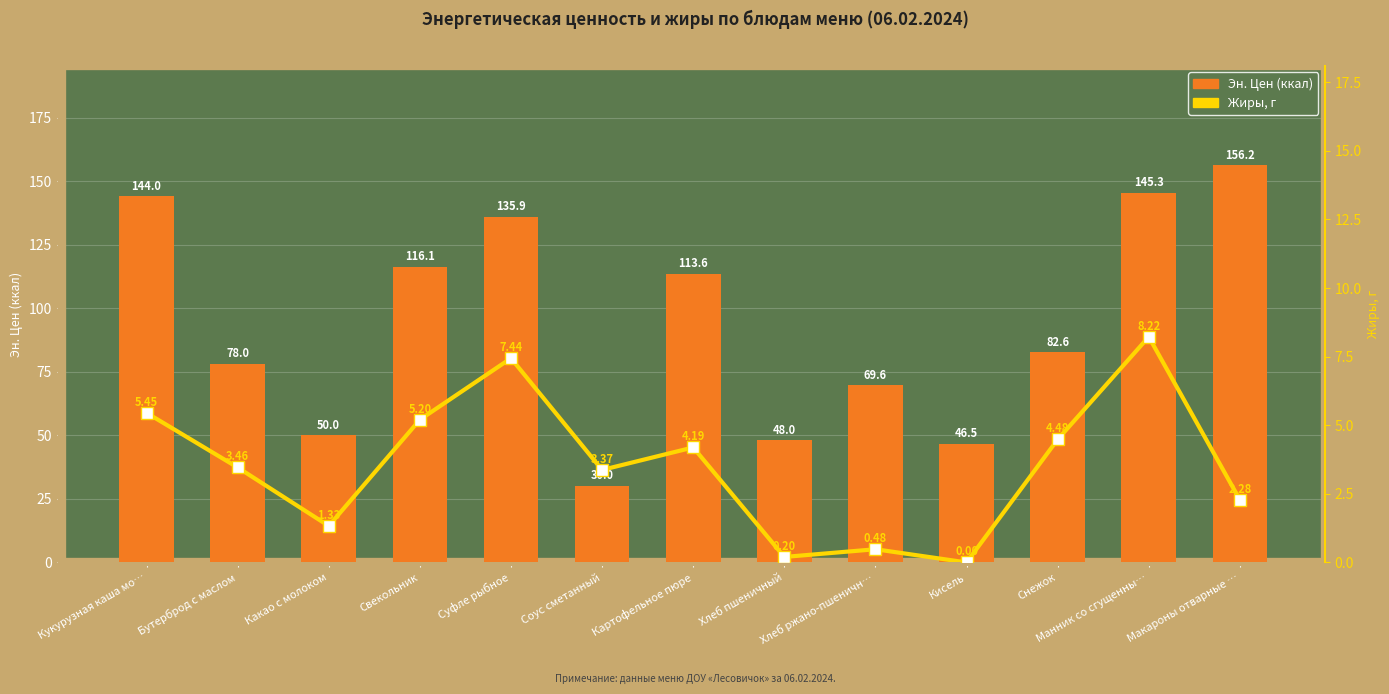

Reading right to left, list all the values displayed in this chart.

Эн. Цен (ккал): 156.2	145.3	82.6	46.5	69.6	48.0	113.6	30.0	135.9	116.1	50.0	78.0	144.0
Жиры, г: 2.3	8.2	4.5	0.0	0.5	0.2	4.2	3.4	7.4	5.2	1.3	3.5	5.5